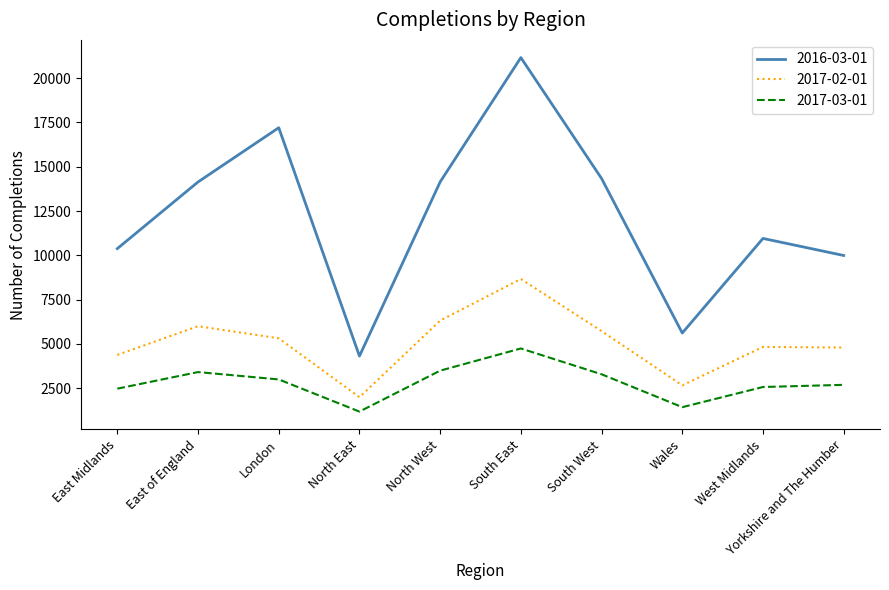

What are all the series names shown in the legend?

2016-03-01, 2017-02-01, 2017-03-01